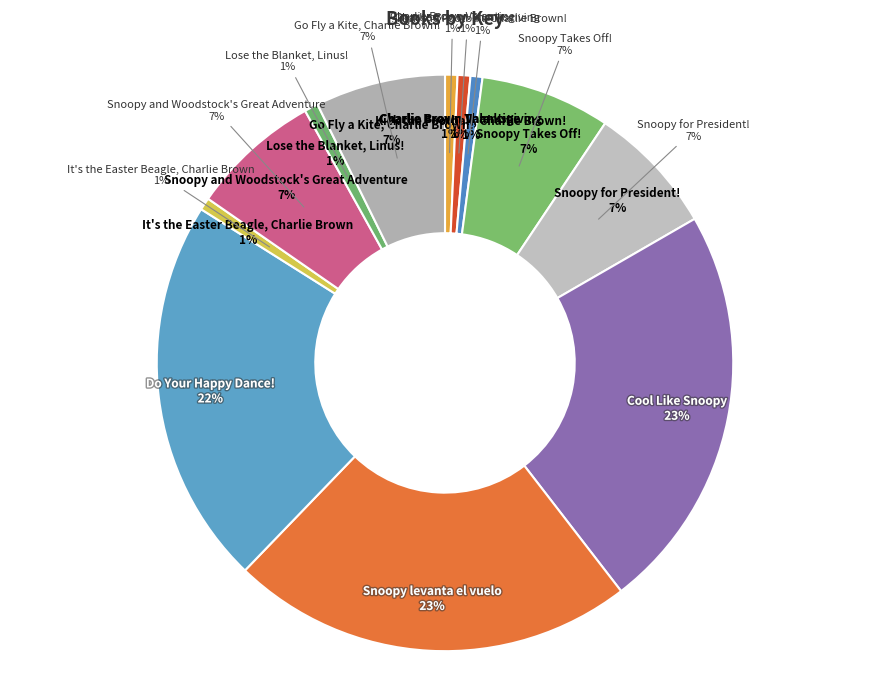

How many slices are in this pie chart?

12